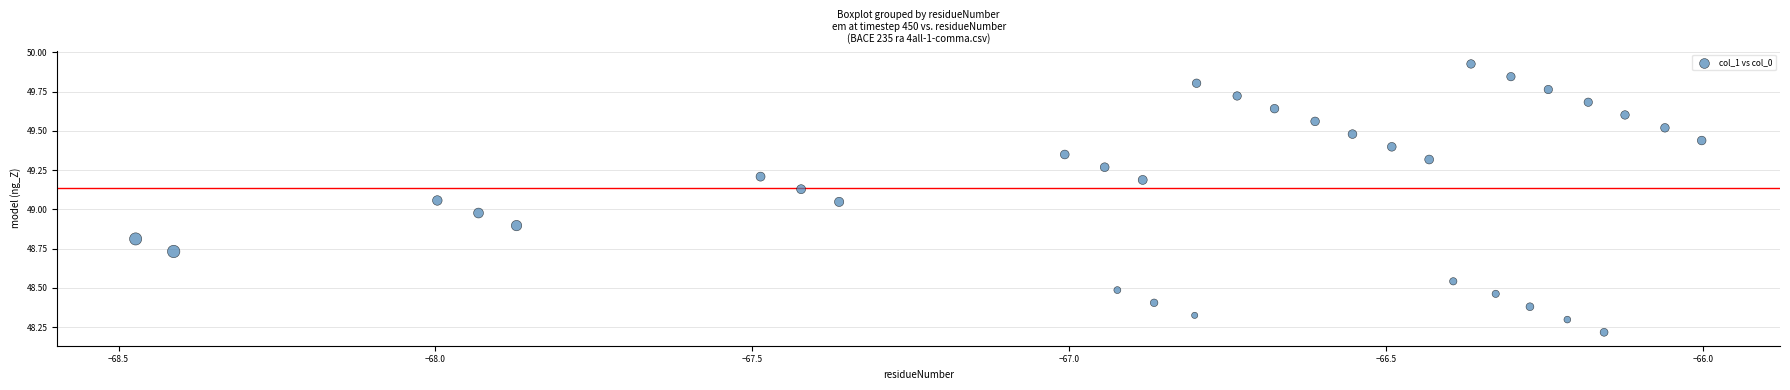

What is the range of X values (max minus min)?

2.5